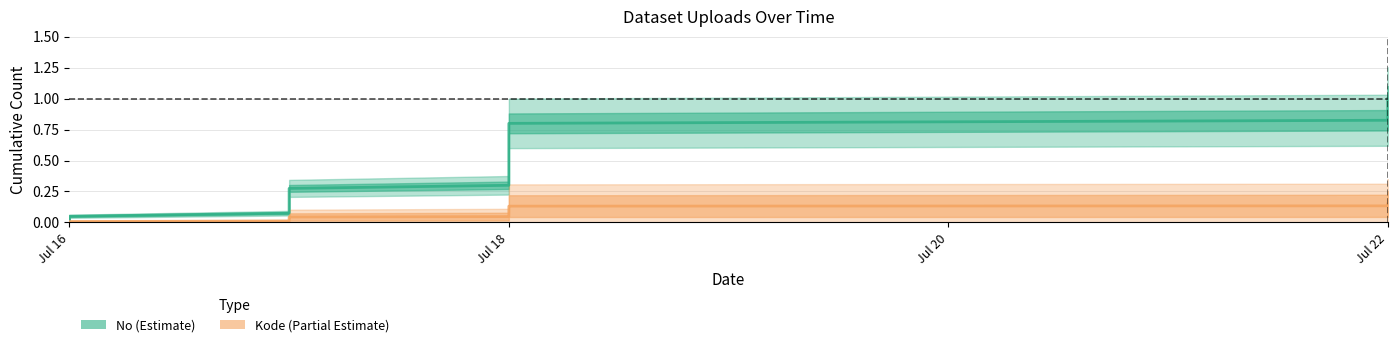

At which label does No_cumsum reach its minimum?

Jul 16